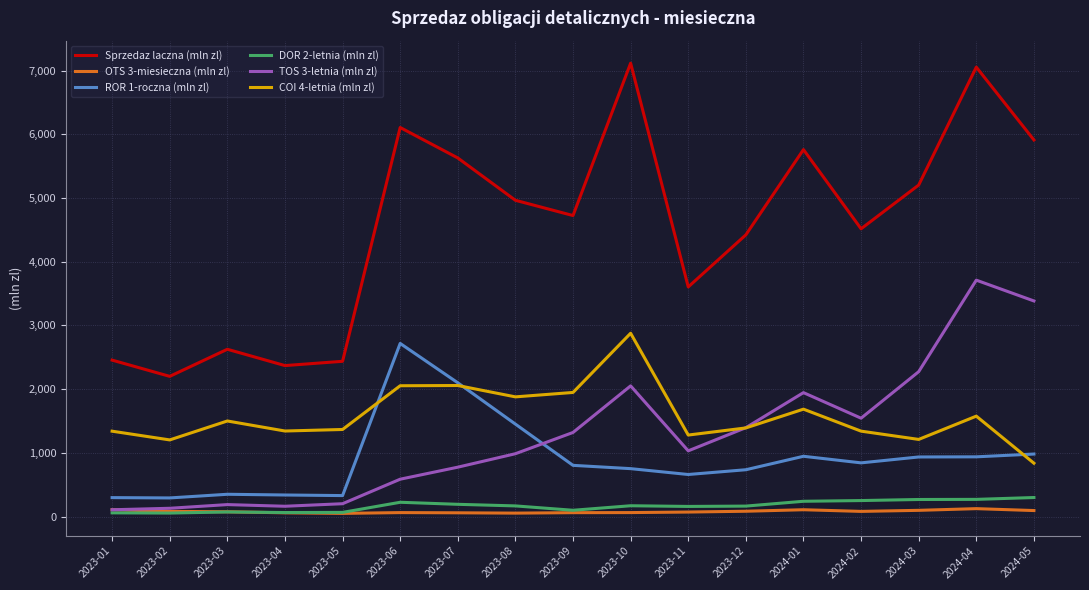

The COI 4-letnia (mln zl) series shows 1391.4 at 2023-12. True or false?

True